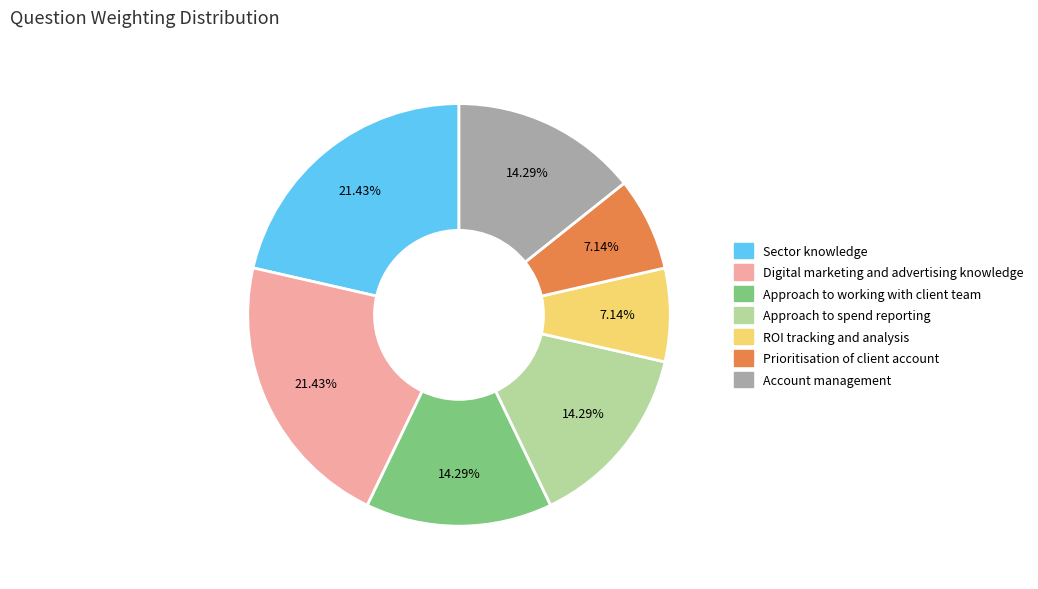

Combined, do Account management and Prioritisation of client account account for over 50%?

No